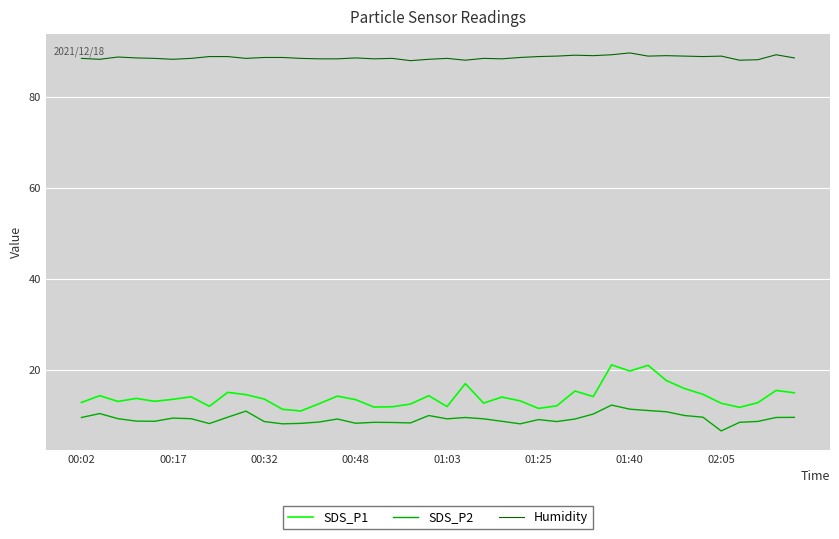

Which series has the widest spread of values?

SDS_P1